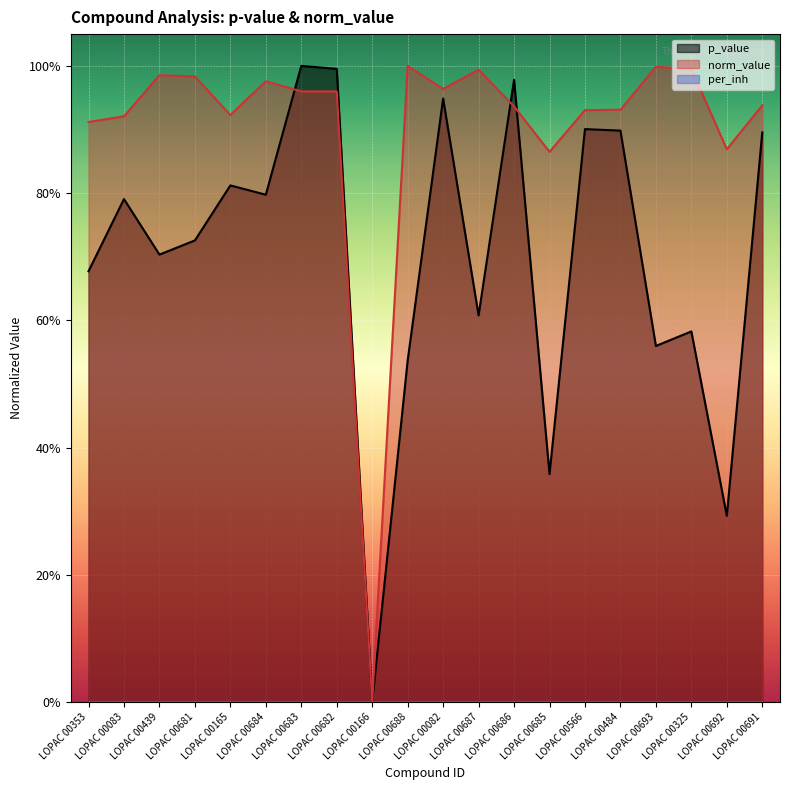

True or false: norm_value and p_value intersect in this chart.

True